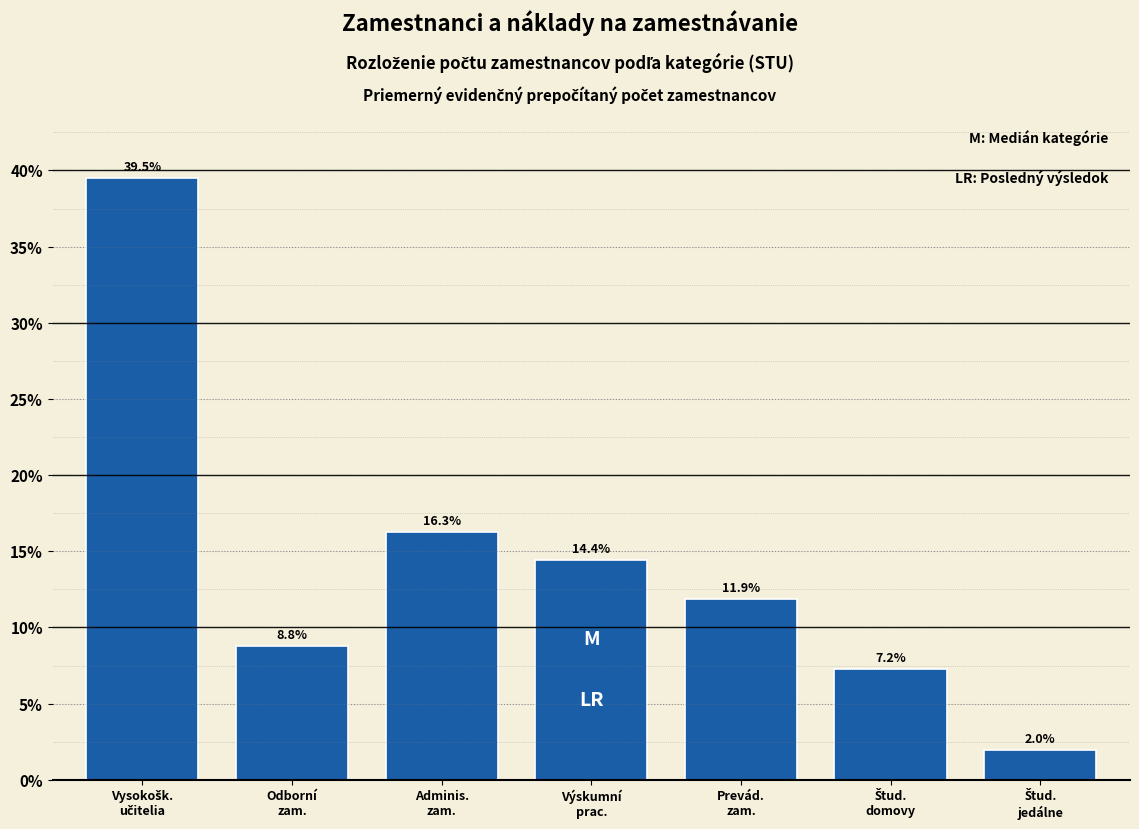

Reading right to left, list all the values displayed in this chart.

2.0	7.2	11.9	14.4	16.3	8.8	39.5